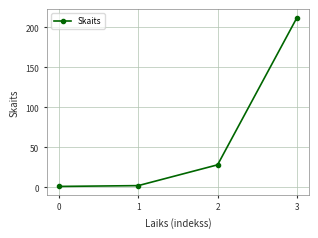

What is the greatest value displayed?

212